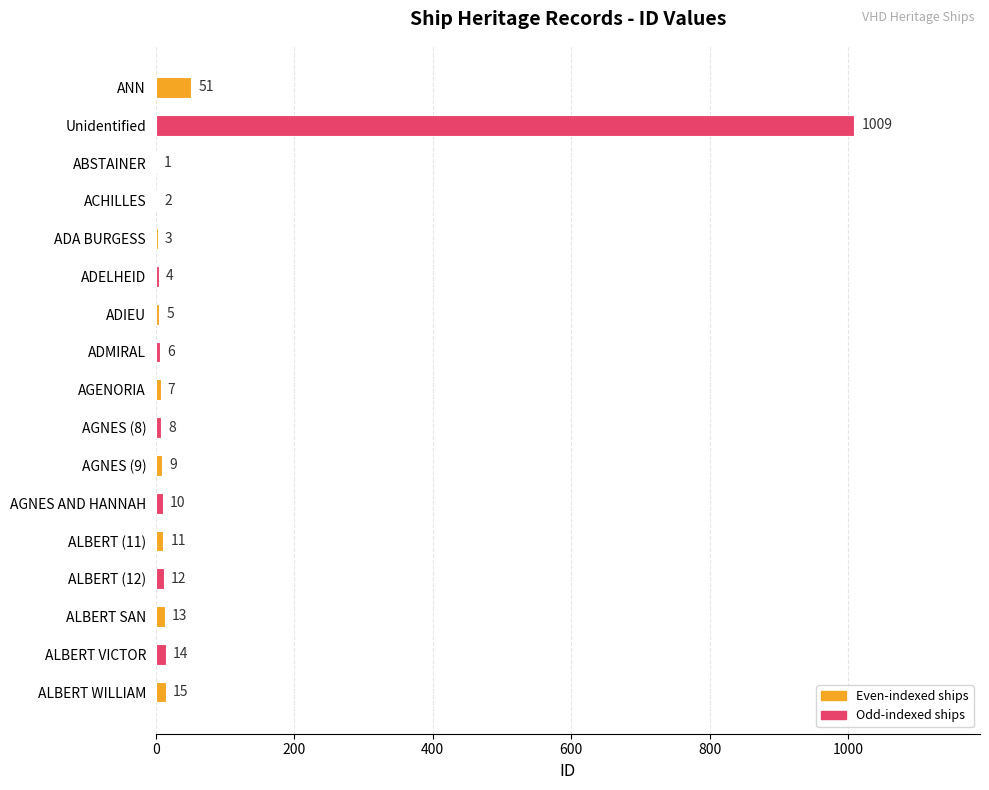

At which category does the chart reach its peak across all series?

Unidentified